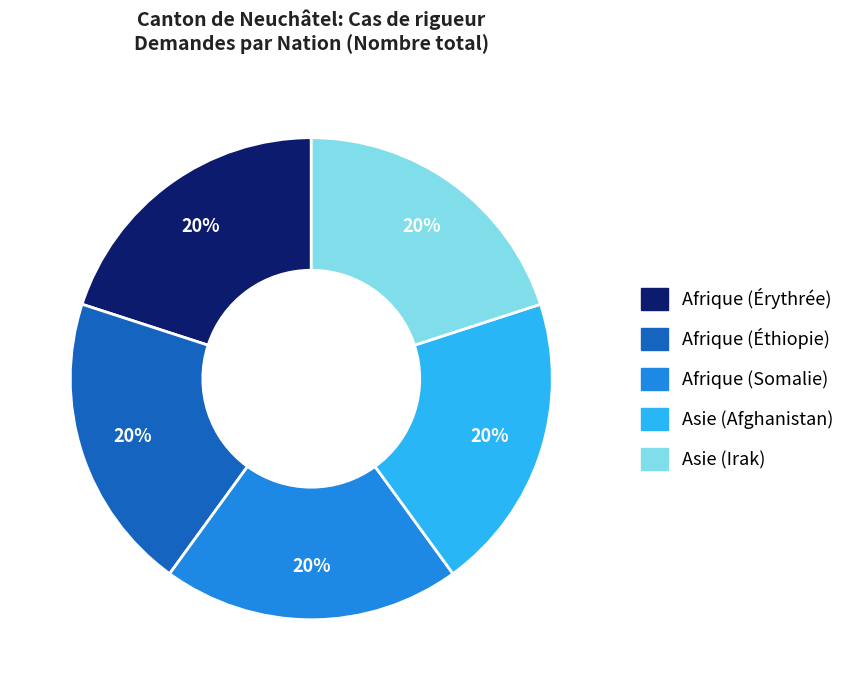

To the nearest percent, what is the average slice percentage?

20%